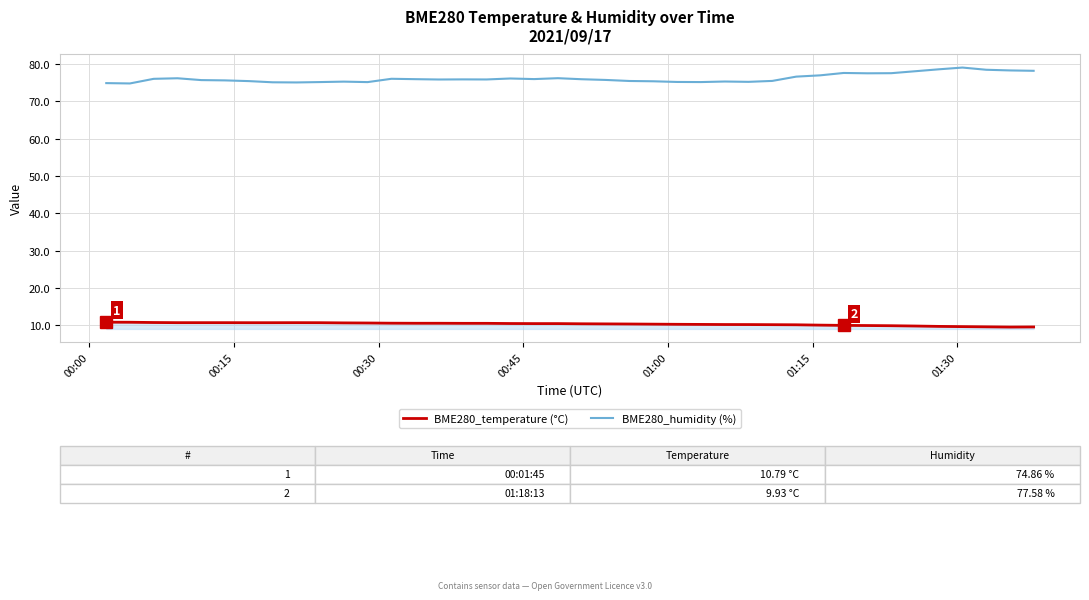

Rank the series by their maximum value, from highest to lowest.

BME280_humidity (%), BME280_temperature (°C)